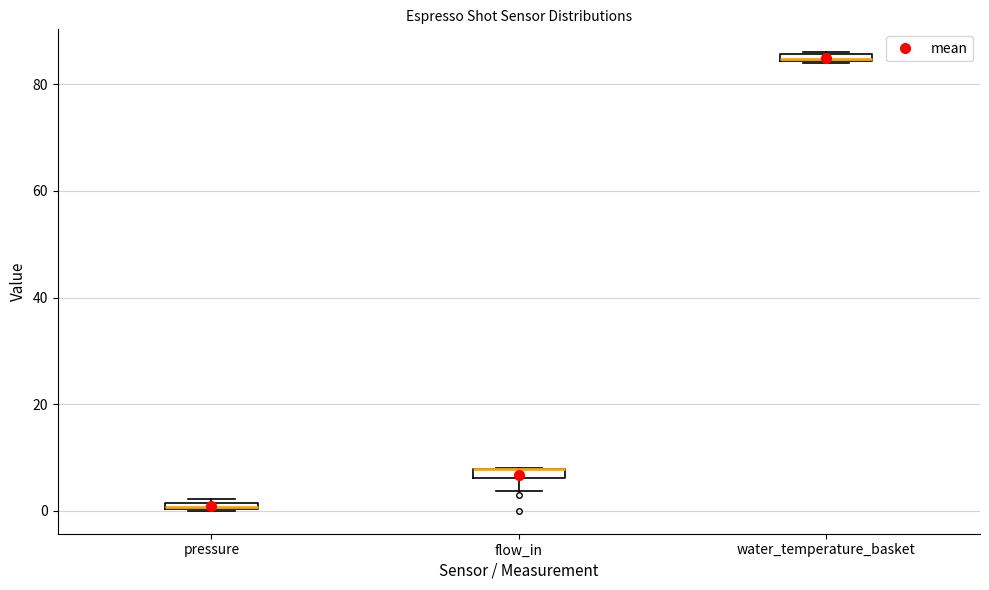

Where is the lower edge of the box for flow_in on the y-axis? The values are not printed on the chart, so give them approximately, as read against the axis.

6